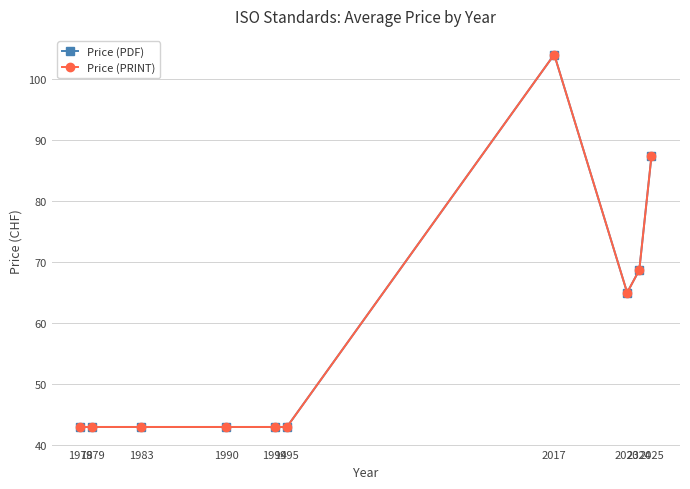

Does the chart have visible grid lines?

Yes